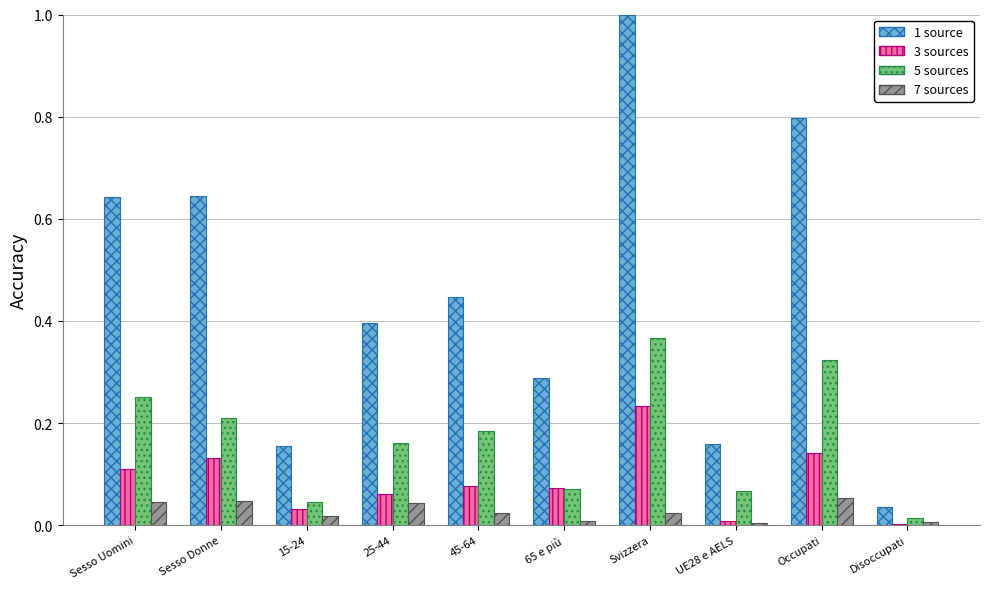

The value of 5 sources at 25-44 is 0.1. True or false?

False